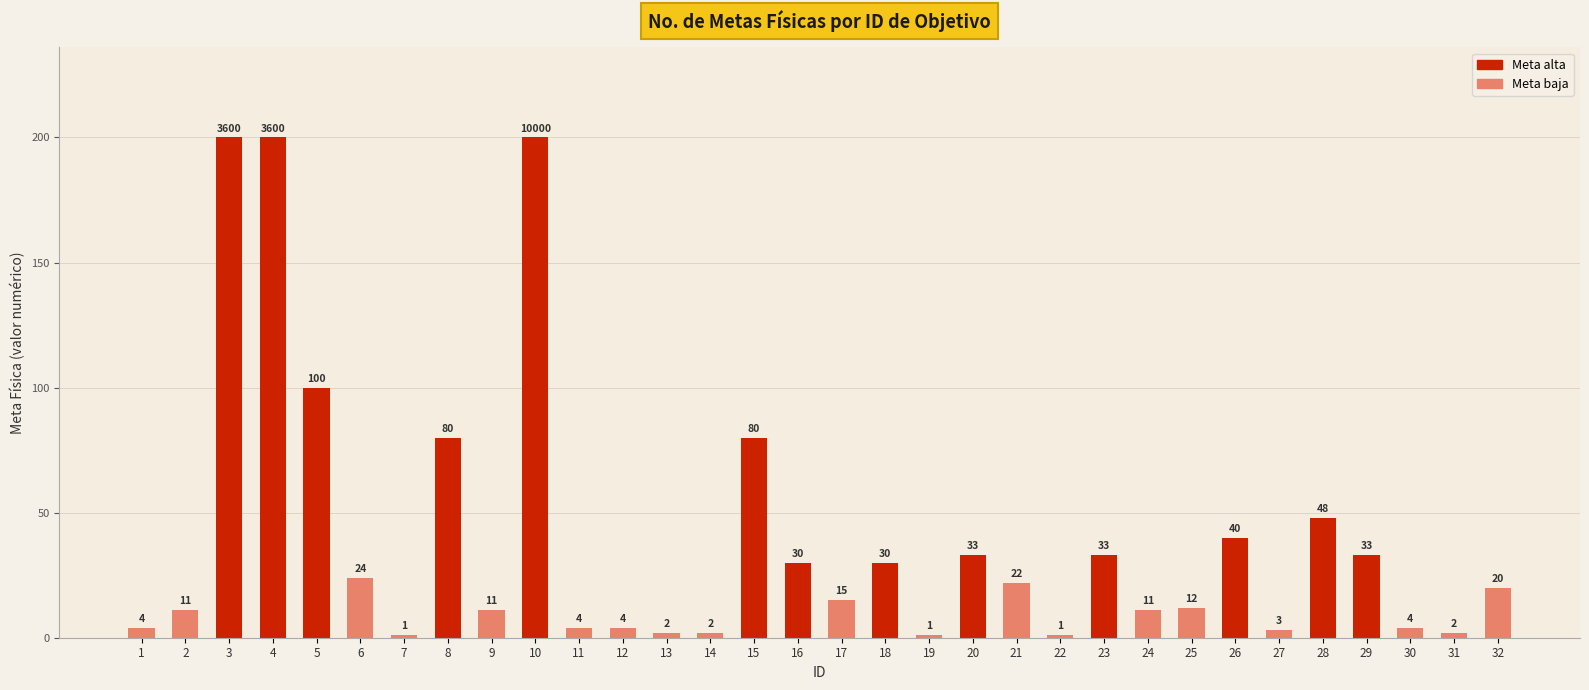

How many data points are less than 20?

16